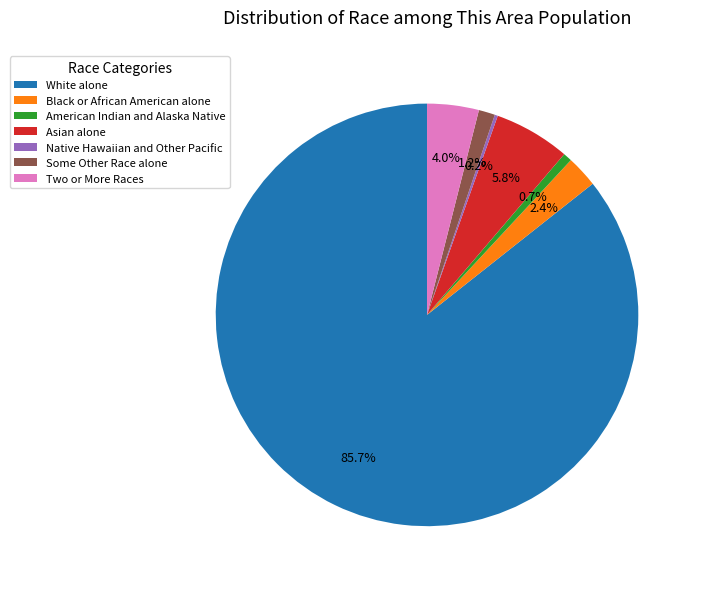

True or false: Some Other Race alone accounts for 6% of the total.

False